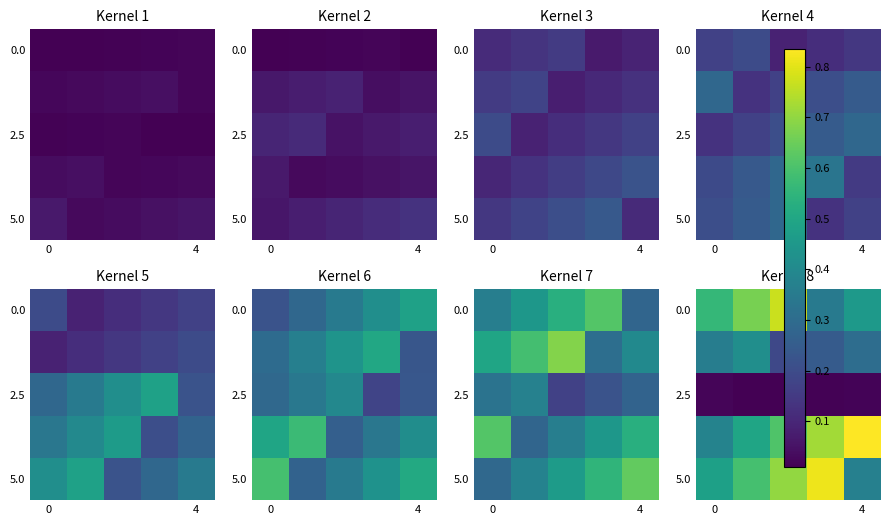

What is the spread (max minus min) of values at 0?

0.5